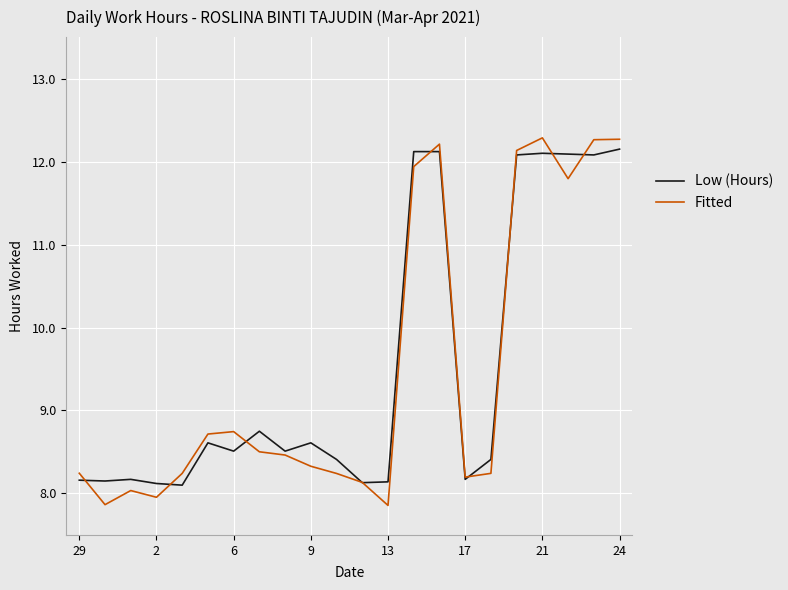

What is the smallest value displayed?

7.9